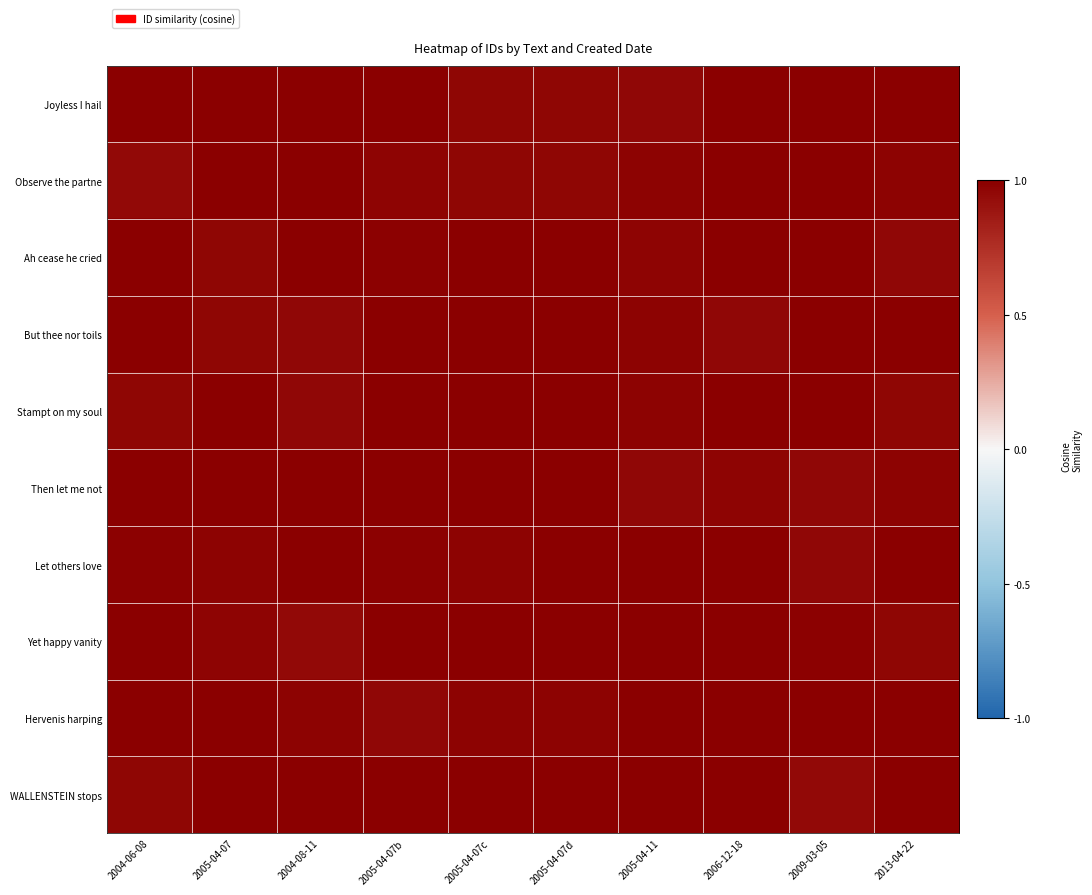

How many categories are shown in the chart?

10